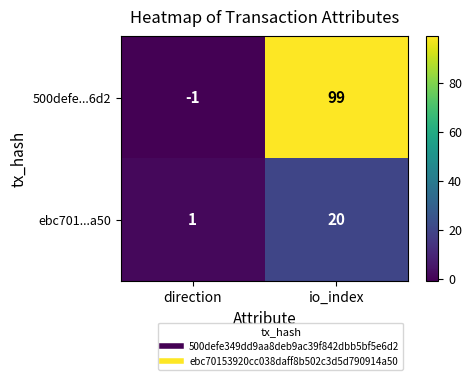

The ebc701...a50 series shows 26 at io_index. True or false?

False